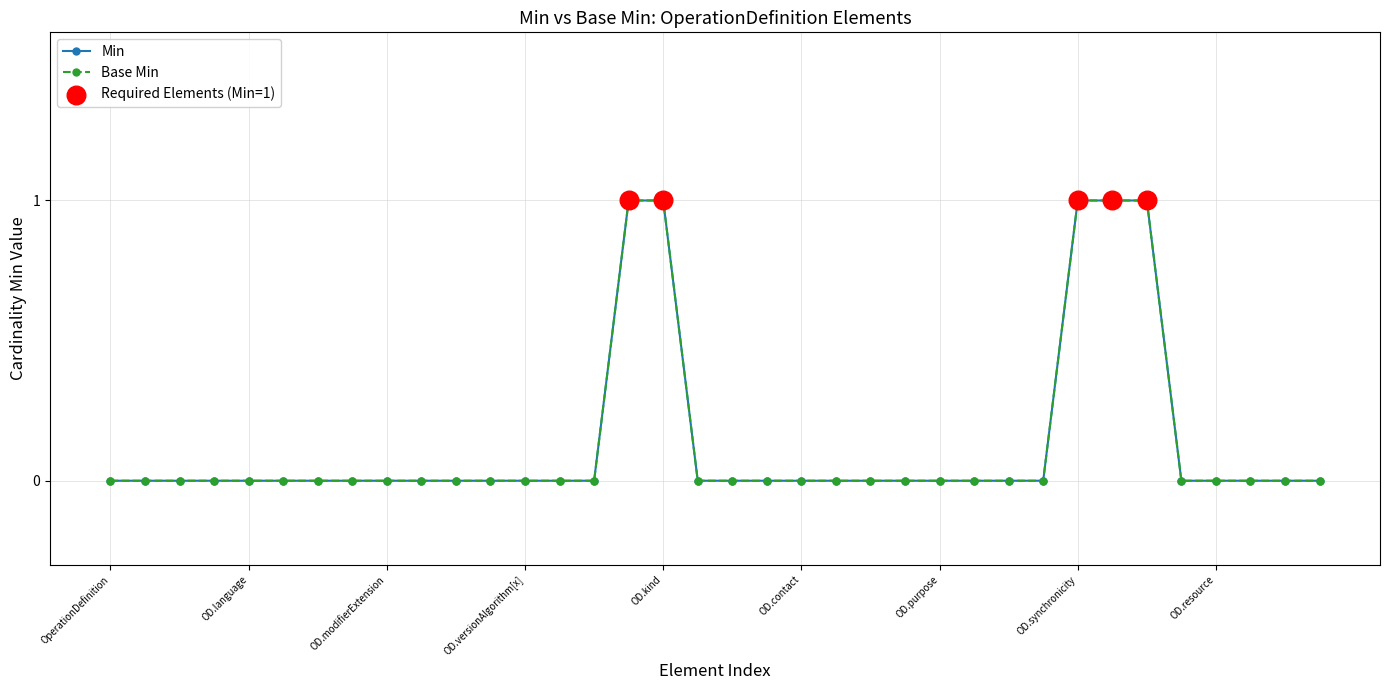

At which category is the sum across all series the highest?

OperationDefinition.status